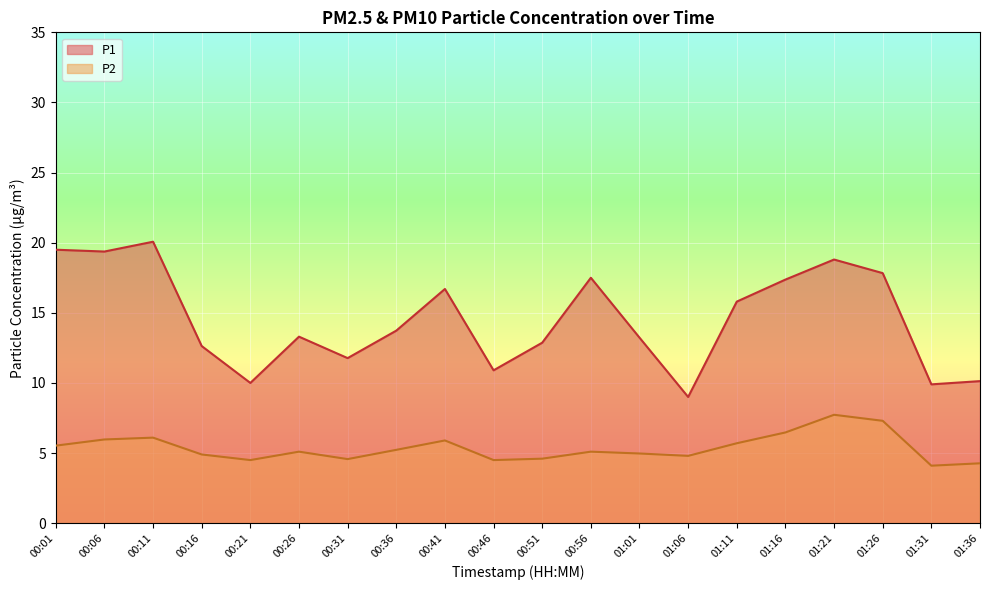

True or false: P1 and P2 intersect in this chart.

False